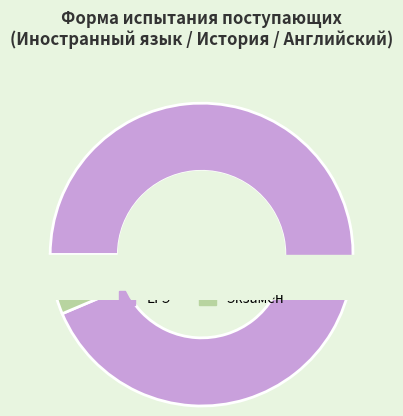

Count the number of slices in the pie.

2